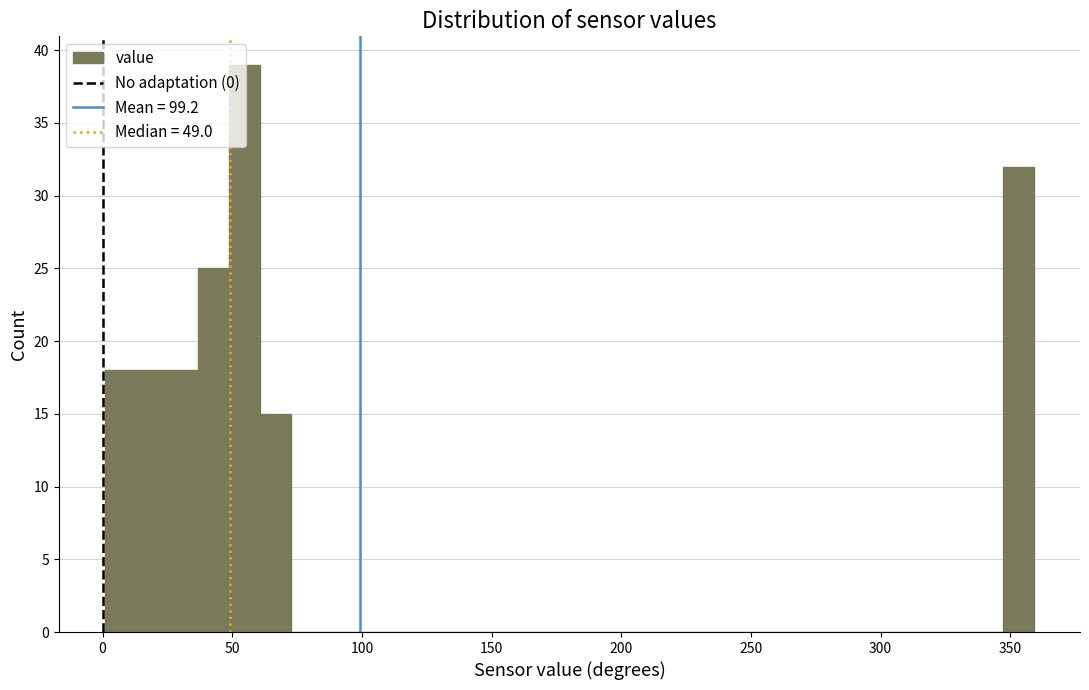

Read against the x-axis, roughly where is the centre of the tallest bar?

55